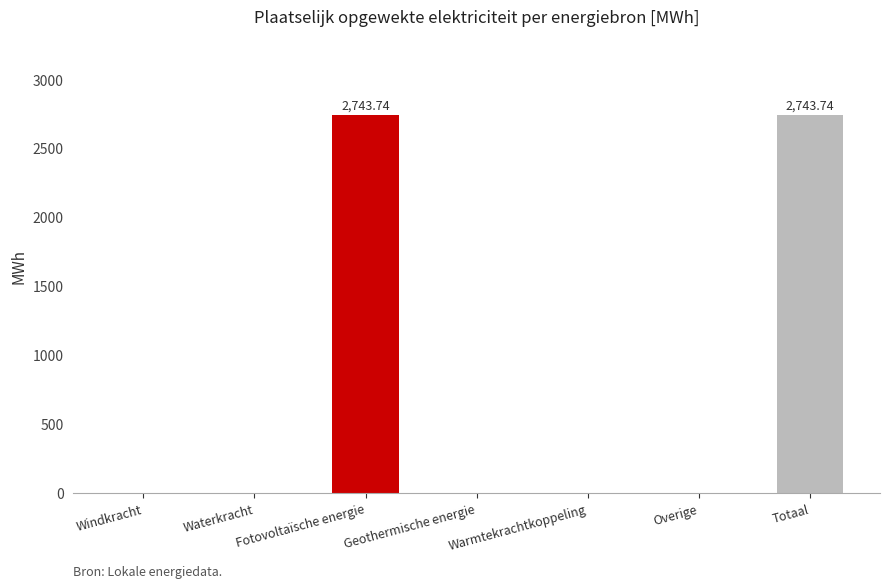

What is the sum of all values?

5487.5